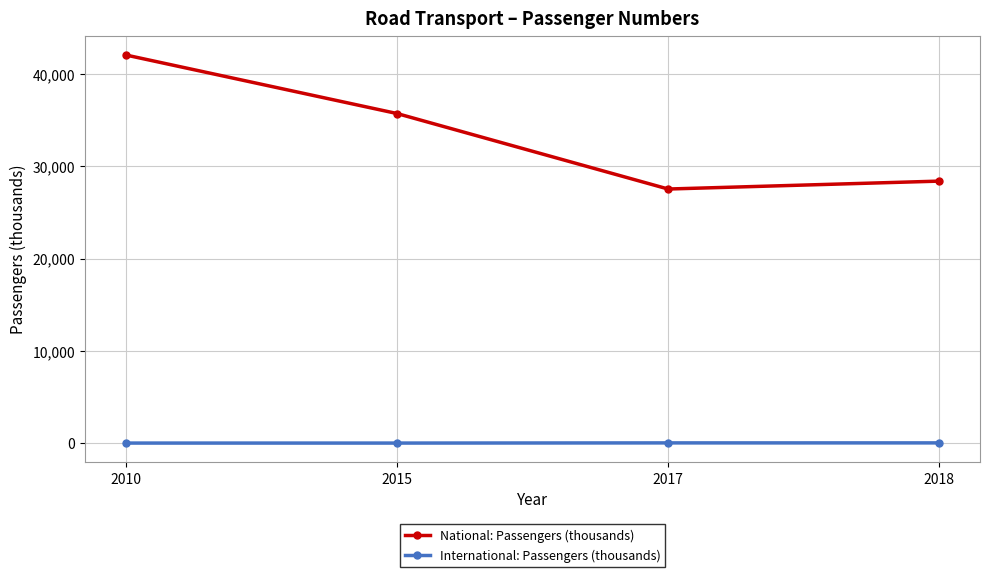

Which series has the largest range (max minus min)?

National: Passengers (thousands)